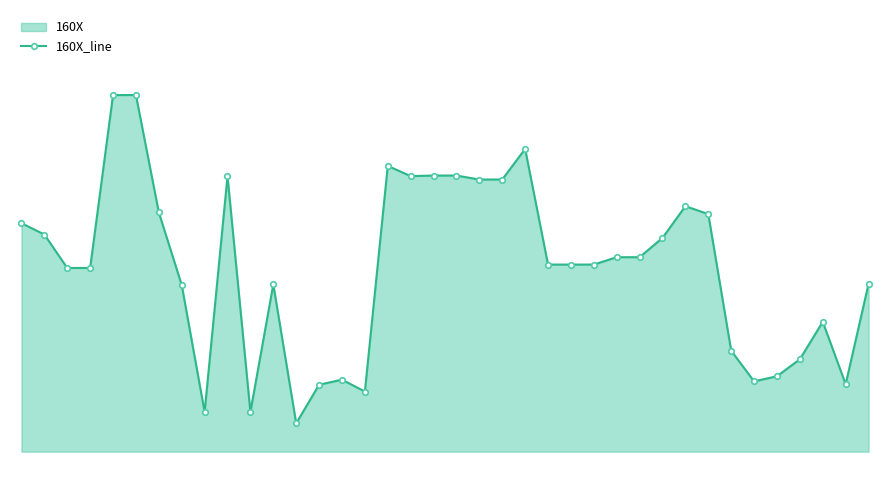

Rank the categories by value from highest to lowest.

4, 5, 22, 16, 18, 19, 9, 17, 20, 21, 29, 6, 30, 0, 1, 28, 26, 27, 23, 24, 25, 2, 3, 37, 11, 7, 35, 31, 34, 33, 14, 32, 36, 13, 15, 8, 10, 12